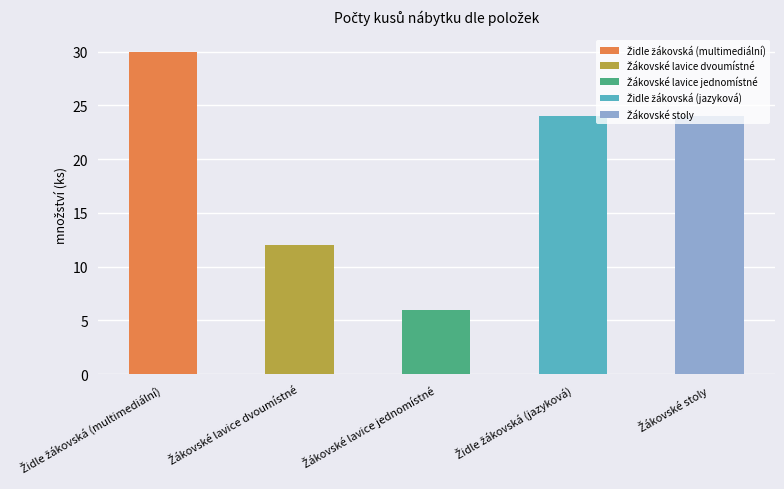

Read the value at Žákovské lavice dvoumístné, to the nearest 5.

10